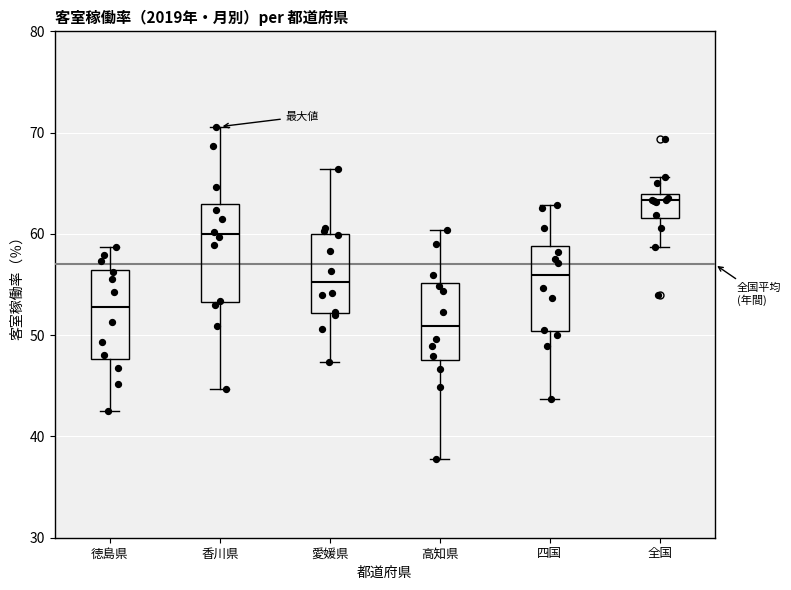

Which box's median line is the highest?

全国